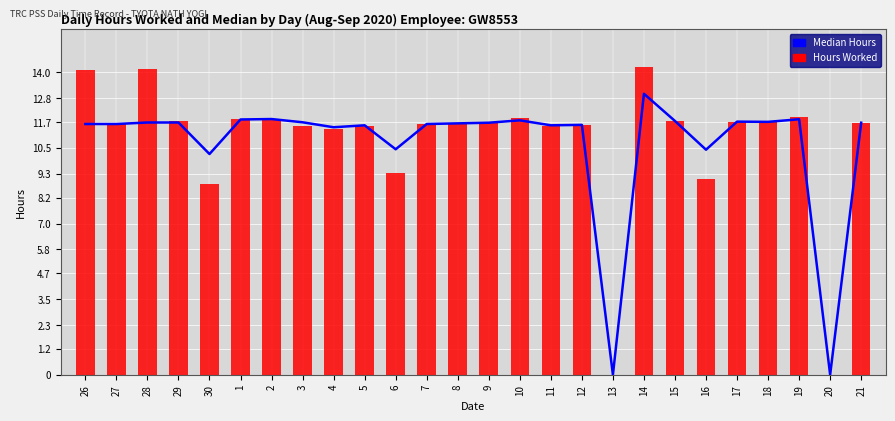

Rank the categories by Median Hours value from highest to lowest.

14, 2, 19, 1, 10, 15, 17, 18, 3, 28, 29, 9, 21, 8, 26, 27, 7, 12, 5, 11, 4, 6, 16, 30, 13, 20